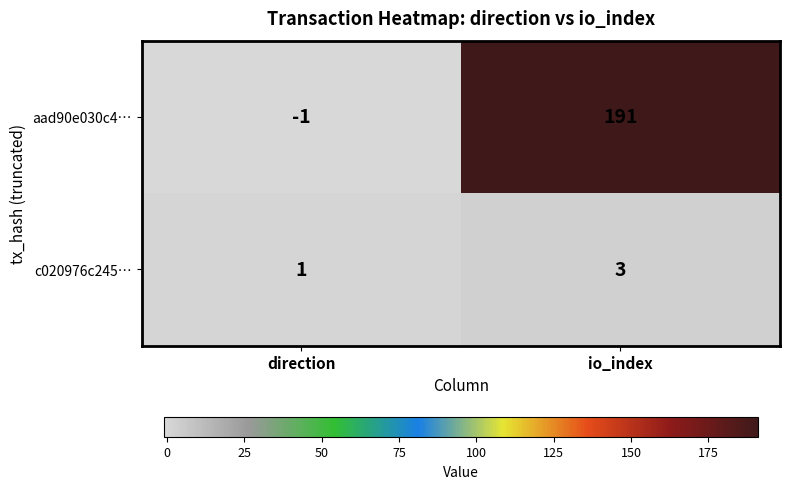

The value of aad90e030c4… at io_index is 191. True or false?

True